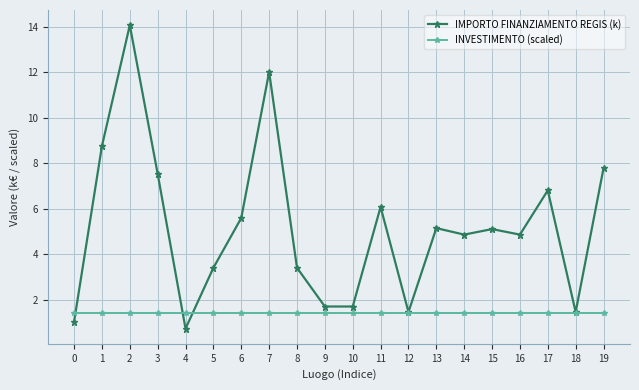

What is the value of the INVESTIMENTO (scaled) point at the 2nd from the left?

1.4